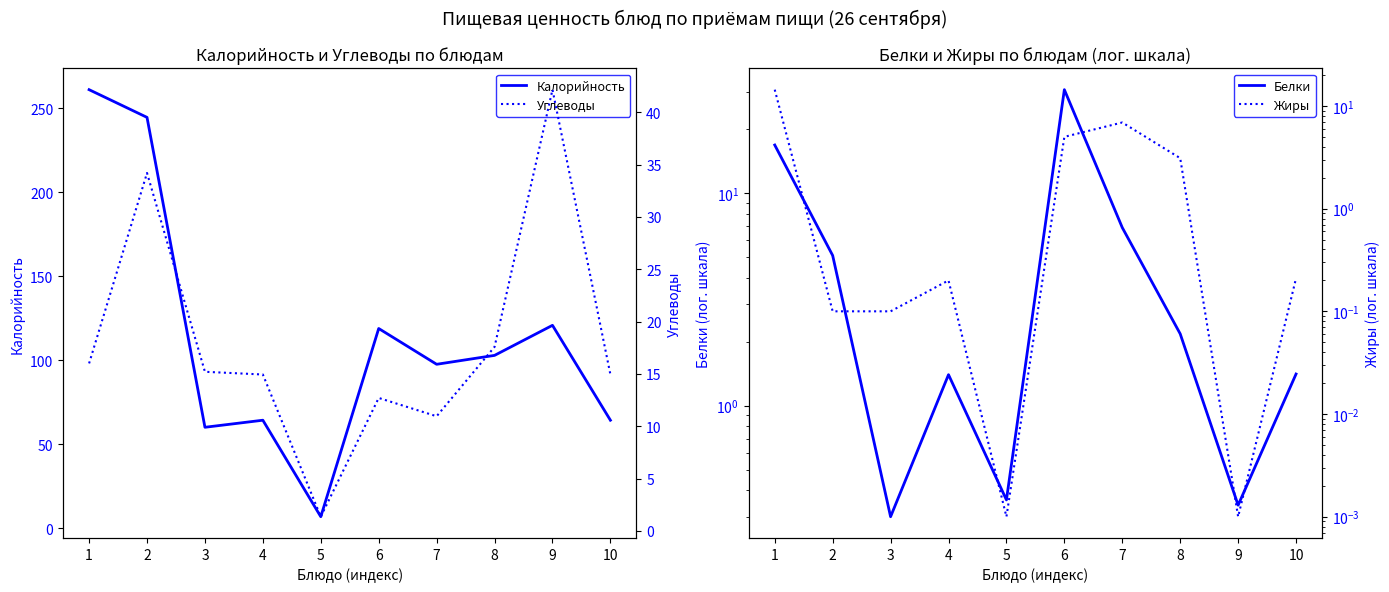

At which label does Калорийность first exceed 102?

1